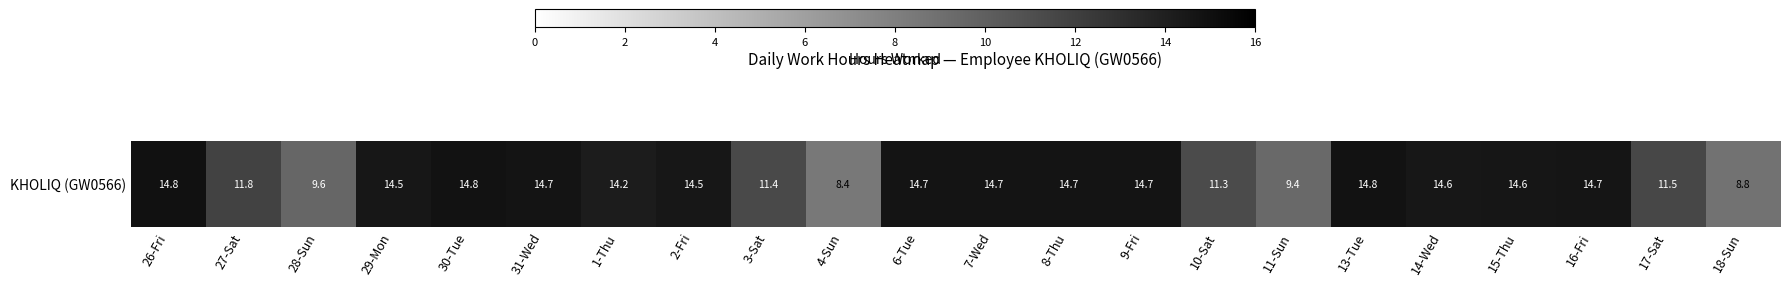

How many categories are shown in the chart?

22